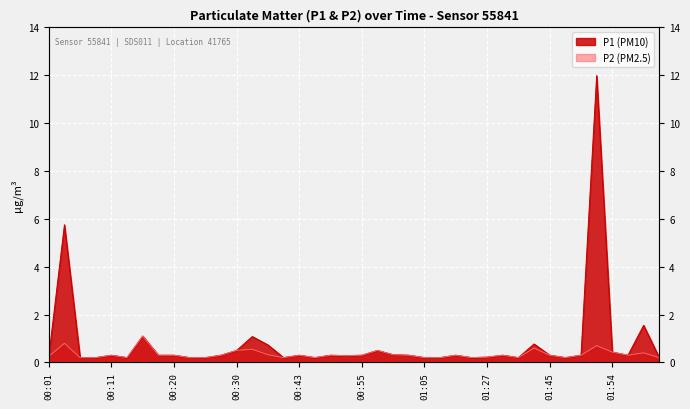

True or false: P1 has a value of 0.1 at 00:23.

False